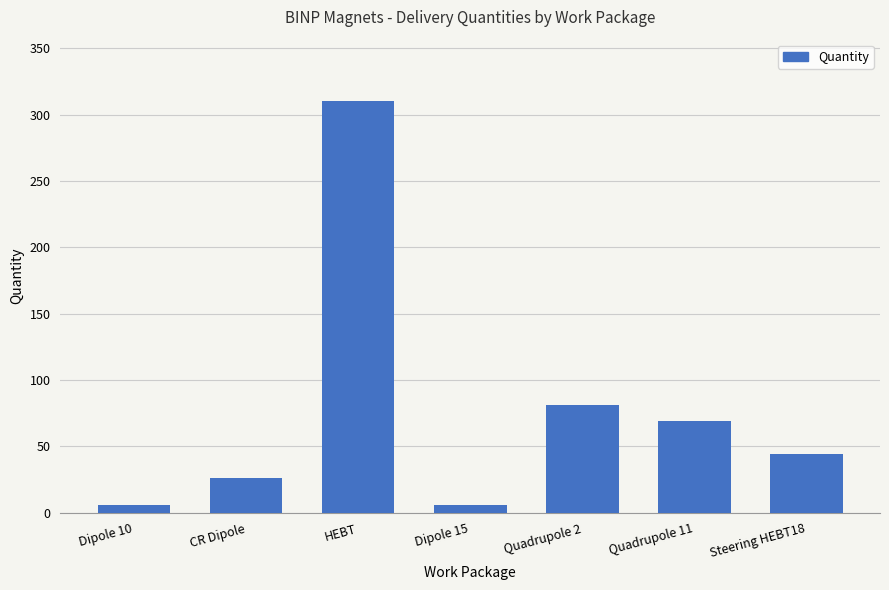

What is the label of the 5th bar from the right?

HEBT